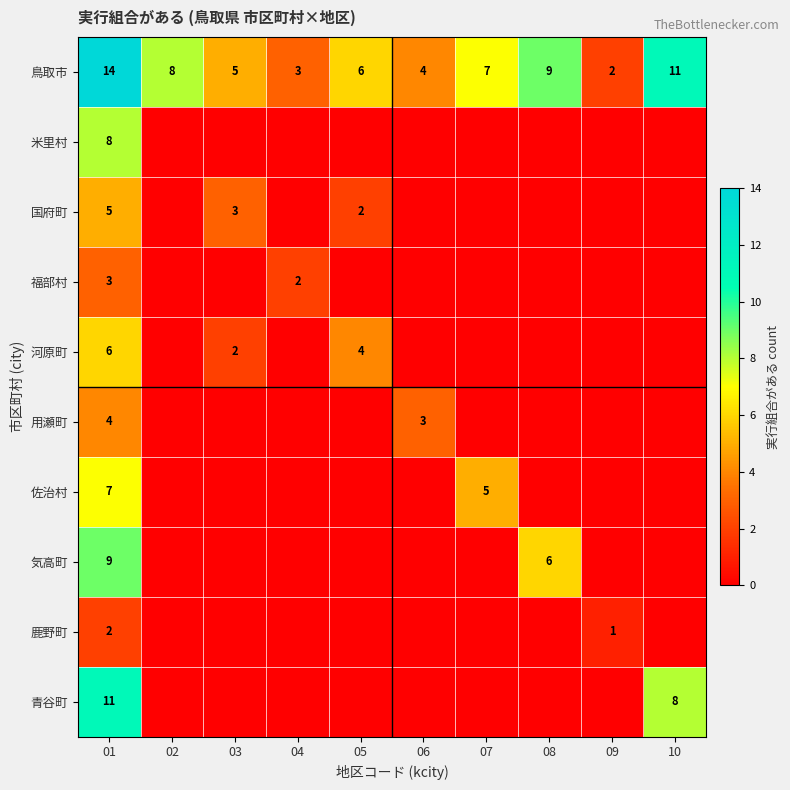

True or false: 河原町 has a value of 4 at 01.

False